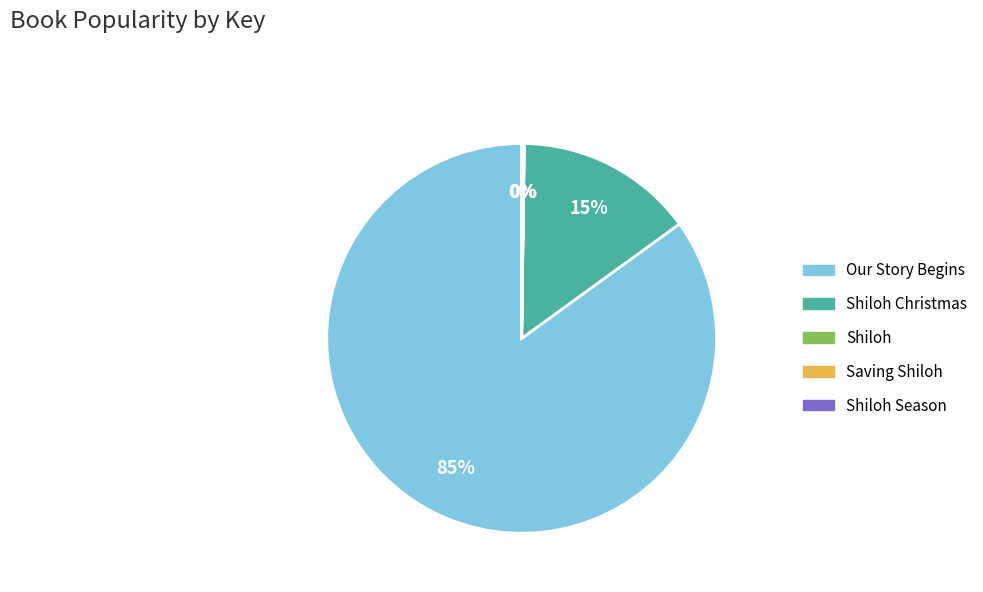

Does any single category account for the majority?

Yes